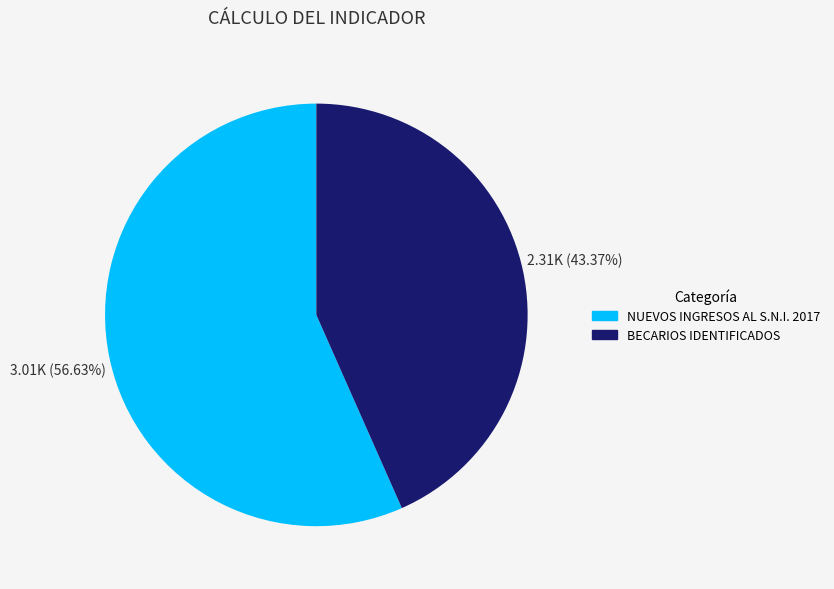

Count the number of slices in the pie.

2